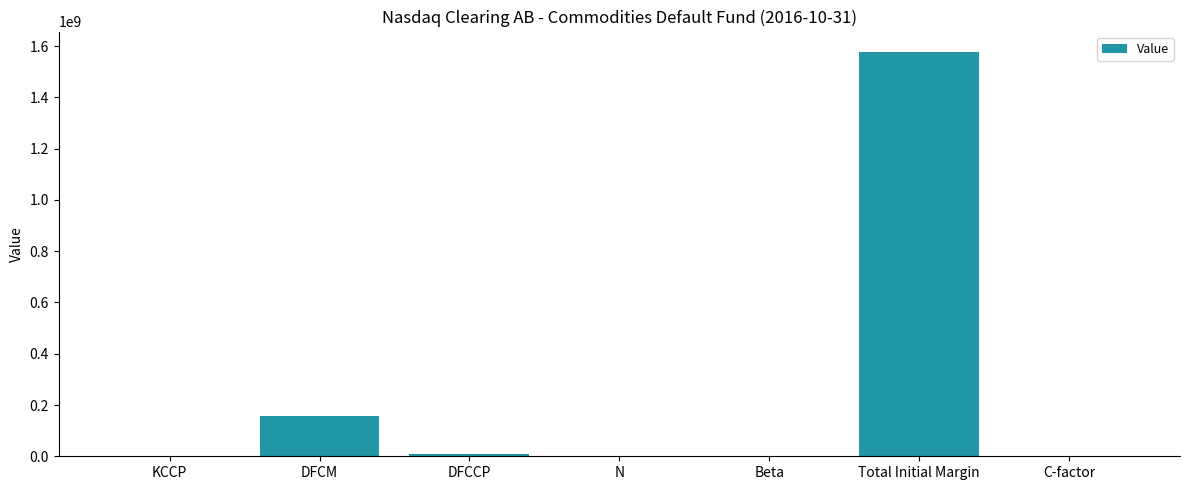

How many distinct data groups are displayed?

1